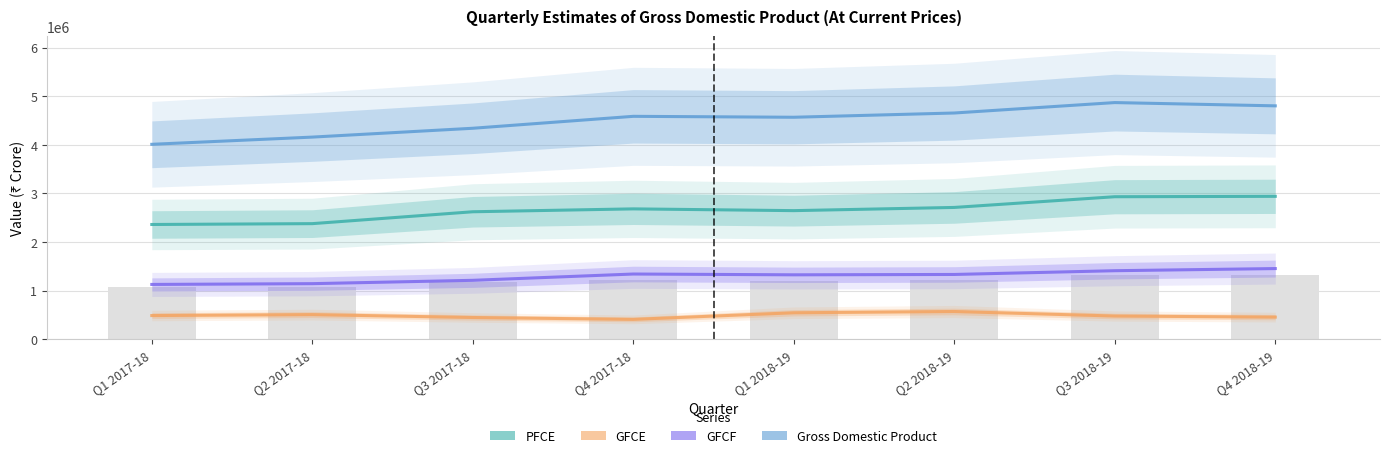

Reading right to left, extract all data points from this chart.

PFCE: Q4 2018-19=2938244	Q3 2018-19=2930141	Q2 2018-19=2709762	Q1 2018-19=2643923	Q4 2017-18=2680205	Q3 2017-18=2620784	Q2 2017-18=2376307	Q1 2017-18=2358855
GFCE: Q4 2018-19=452617	Q3 2018-19=474963	Q2 2018-19=568031	Q1 2018-19=542017	Q4 2017-18=406258	Q3 2017-18=444759	Q2 2017-18=504290	Q1 2017-18=484811
GFCF: Q4 2018-19=1451807	Q3 2018-19=1407638	Q2 2018-19=1330454	Q1 2018-19=1323029	Q4 2017-18=1339453	Q3 2017-18=1209889	Q2 2017-18=1141095	Q1 2017-18=1125165
Gross Domestic Product: Q4 2018-19=4800489	Q3 2018-19=4867698	Q2 2018-19=4653178	Q1 2018-19=4565593	Q4 2017-18=4584686	Q3 2017-18=4339194	Q2 2017-18=4157246	Q1 2017-18=4008916